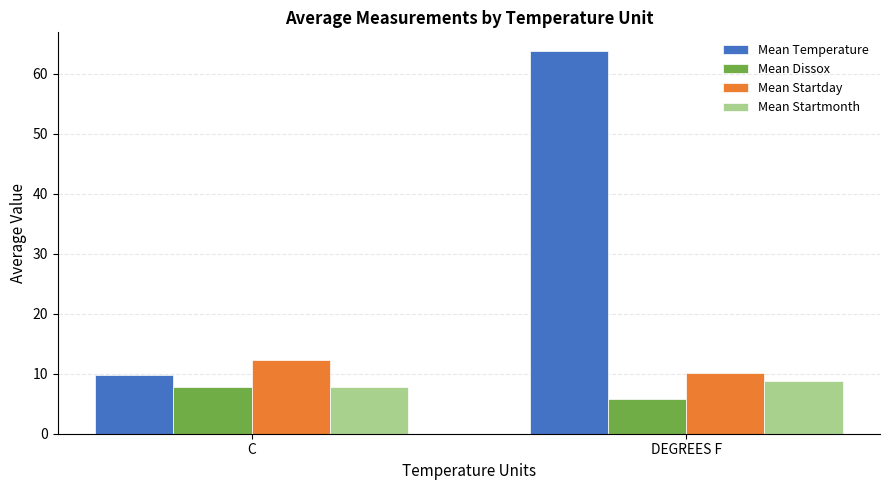

How many groups of bars are there?

2